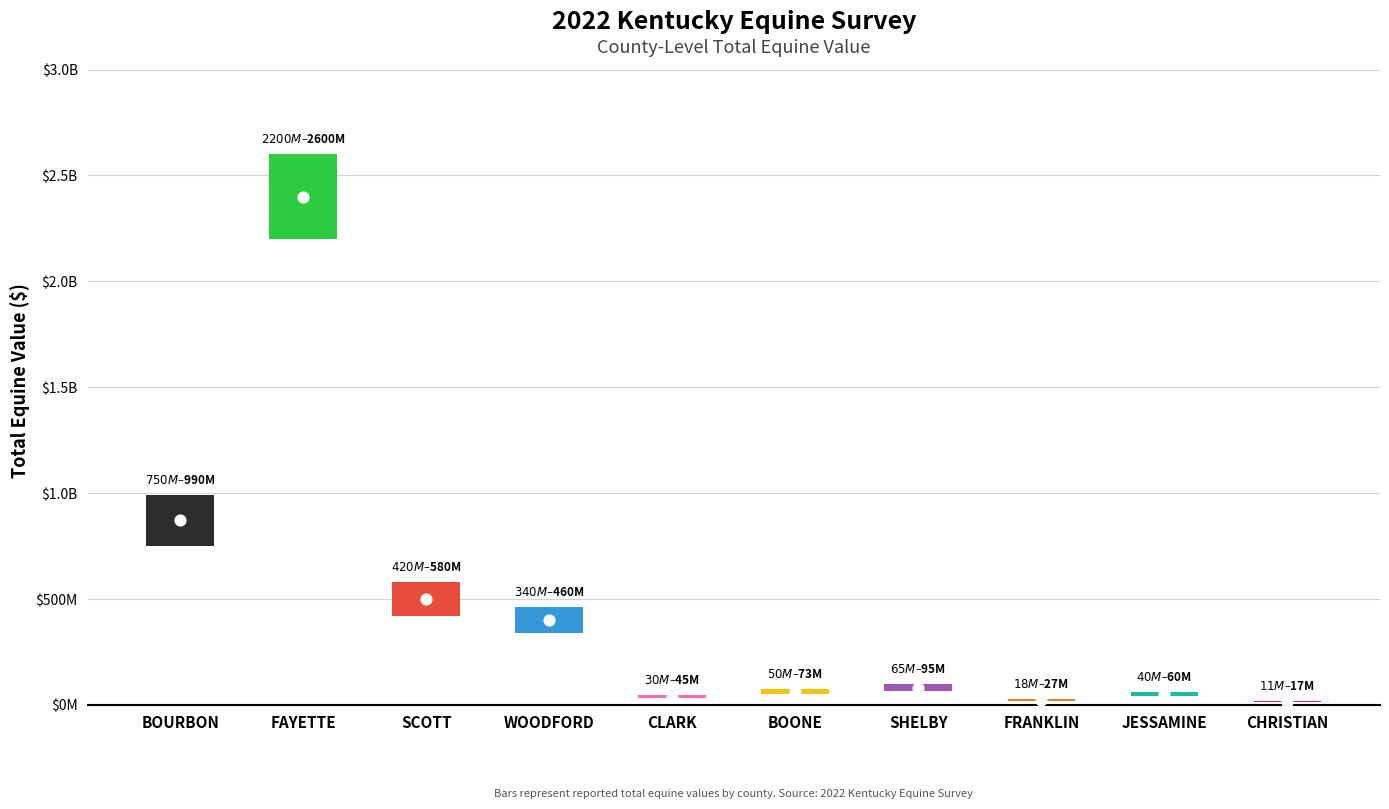

What is the change in value from SCOTT to JESSAMINE?

-450000000